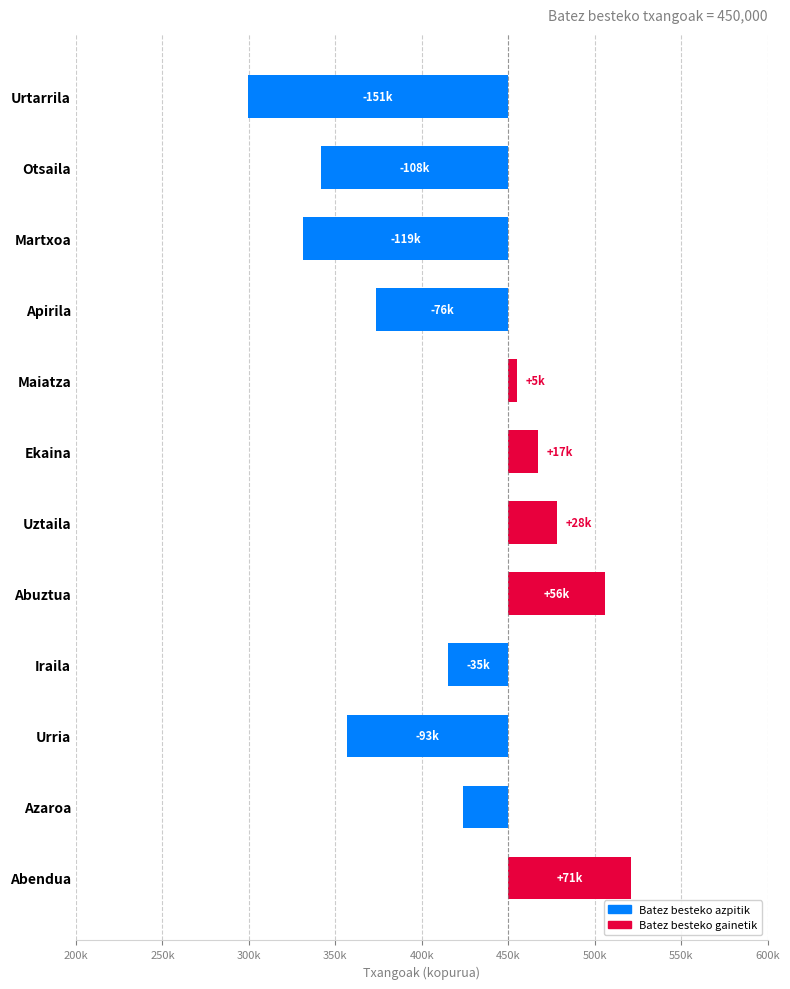

How many values exceed -26015?

5